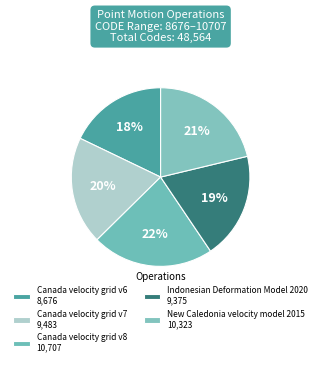

What is the change in value from Indonesian Deformation Model 2020 to New Caledonia velocity model 2015?

+948